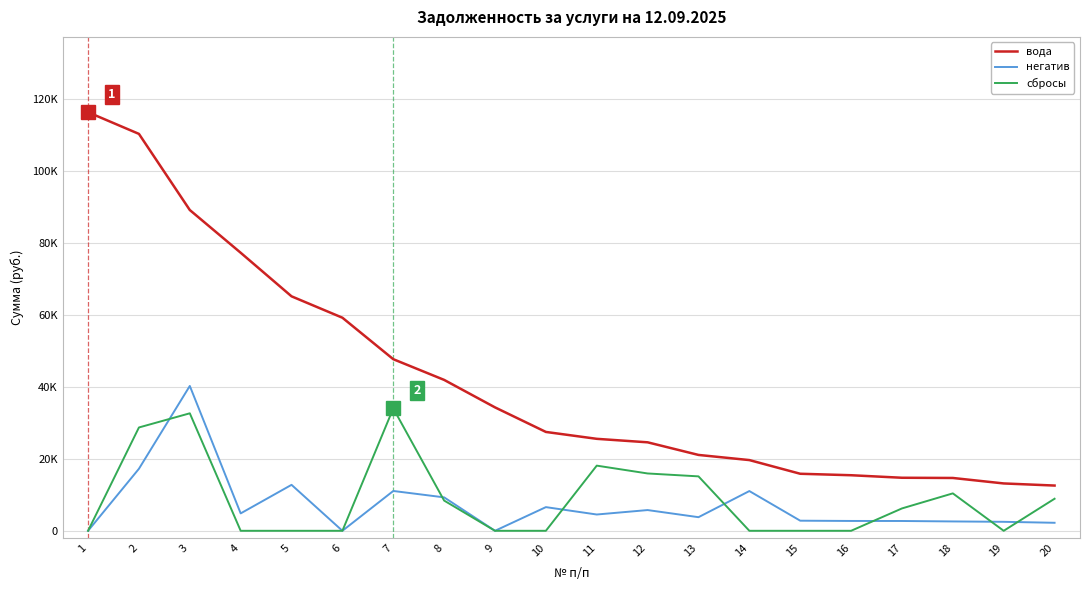

Read the сбросы value at 12.

15946.0